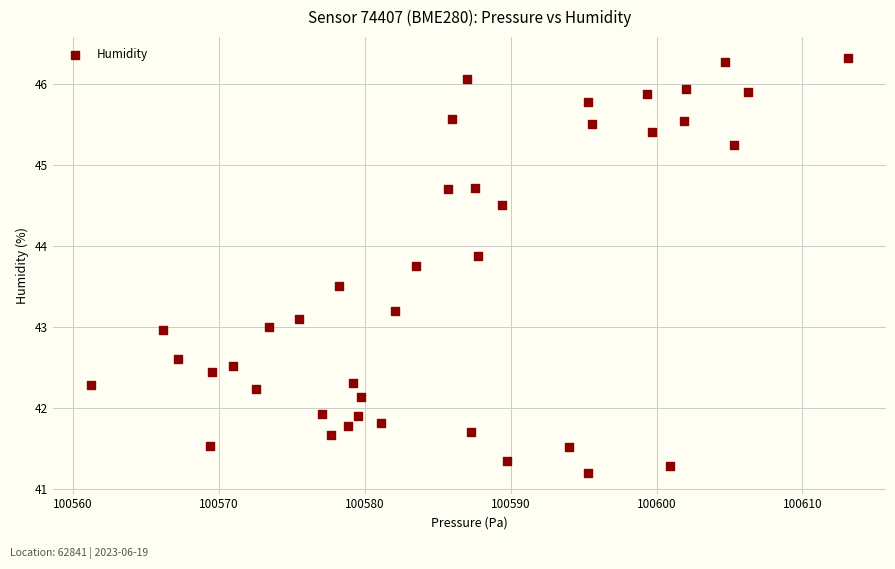

What is the range of Y values (max minus min)?

5.1